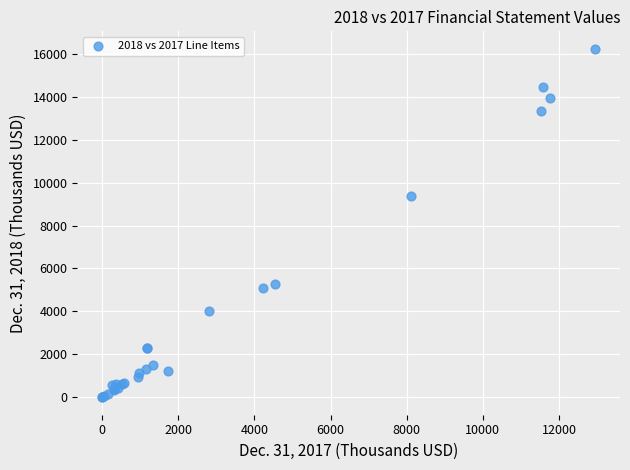

What Y value in the scatter plot is closest to 8117?

9380.0